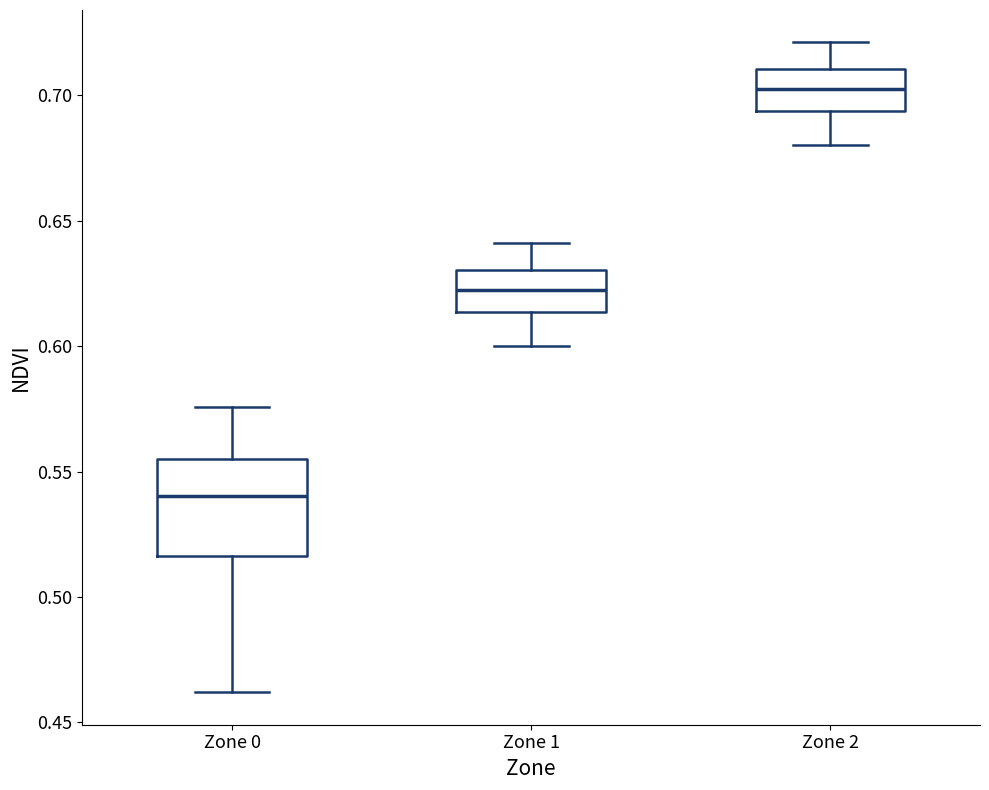

Reading left to right, read every box against the y-axis: the position of its median line, the range the box covers, and the ends of its whiskers. The values are not printed on the chart, so give them approximately, as read against the axis.

Zone 0: median 0.540, box 0.515 to 0.555, whiskers 0.460 to 0.575
Zone 1: median 0.625, box 0.615 to 0.630, whiskers 0.600 to 0.640
Zone 2: median 0.705, box 0.695 to 0.710, whiskers 0.680 to 0.720